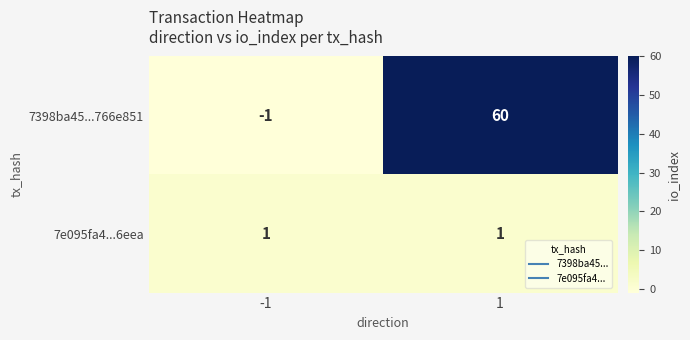

Is it true that 7e095fa4...6eea equals 0 at 1?

False